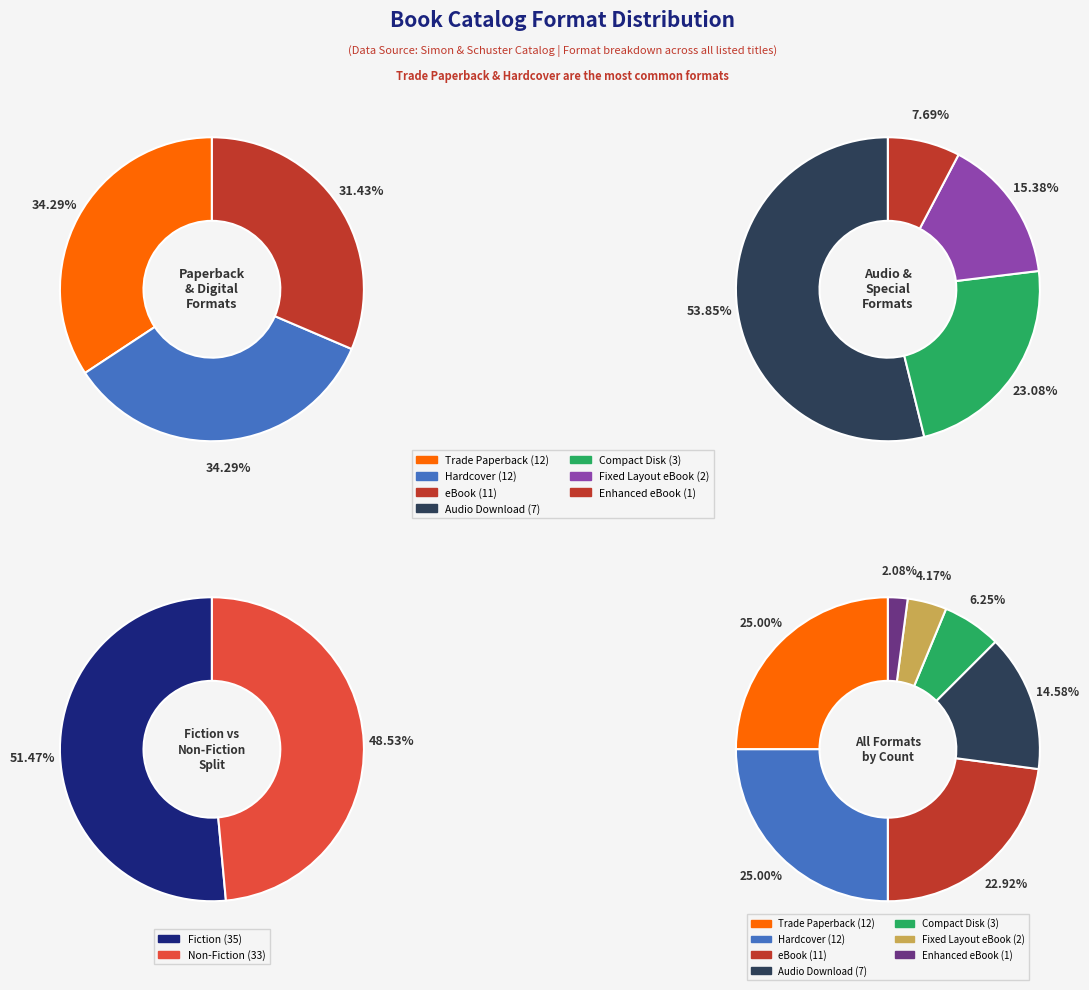

Approximately how many times larger is the value at Fixed Layout eBook compared to Hardcover?

0.2